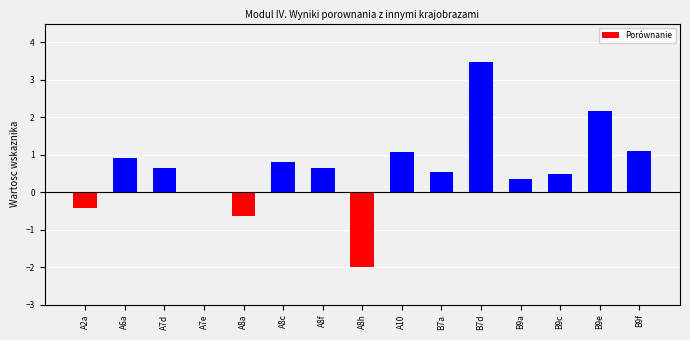

How many distinct data groups are displayed?

1